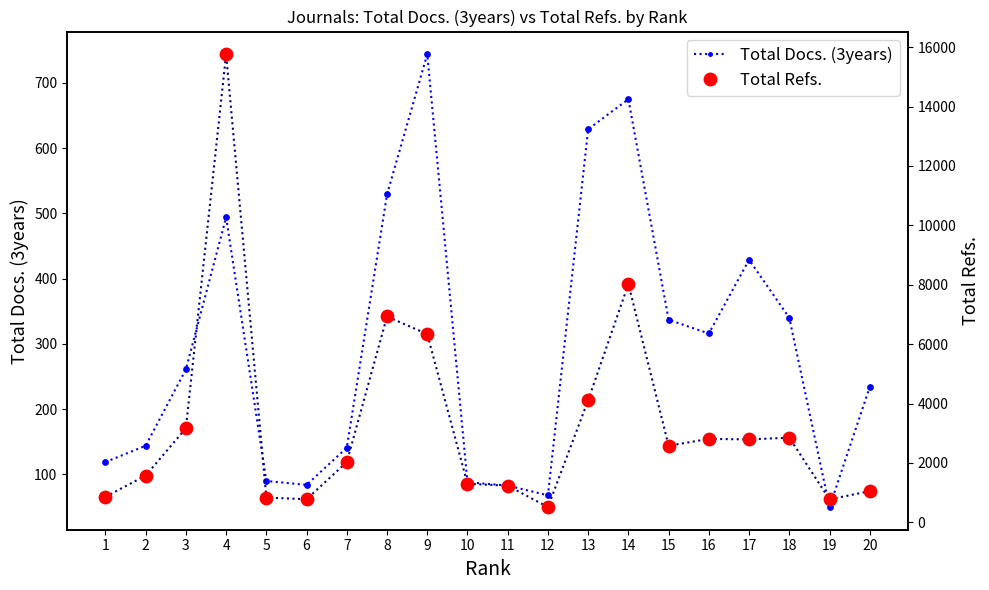

What are all the series names shown in the legend?

Total Docs. (3years), Total Refs.